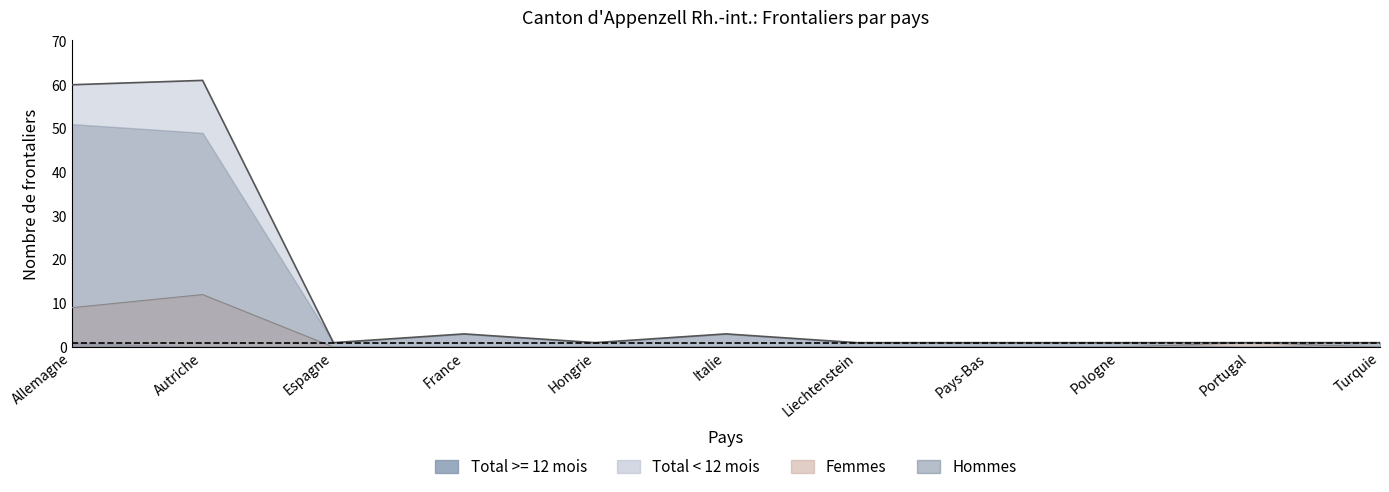

The value of Total >= 12 mois at Portugal is 0. True or false?

False